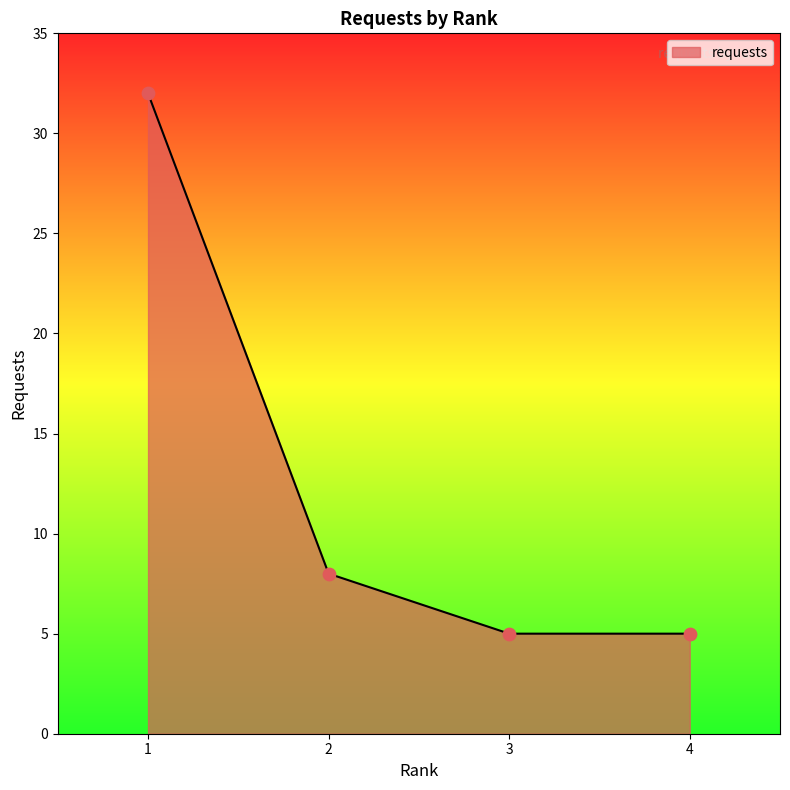

What is the ratio of the value at 1 to the value at 3?

6.4